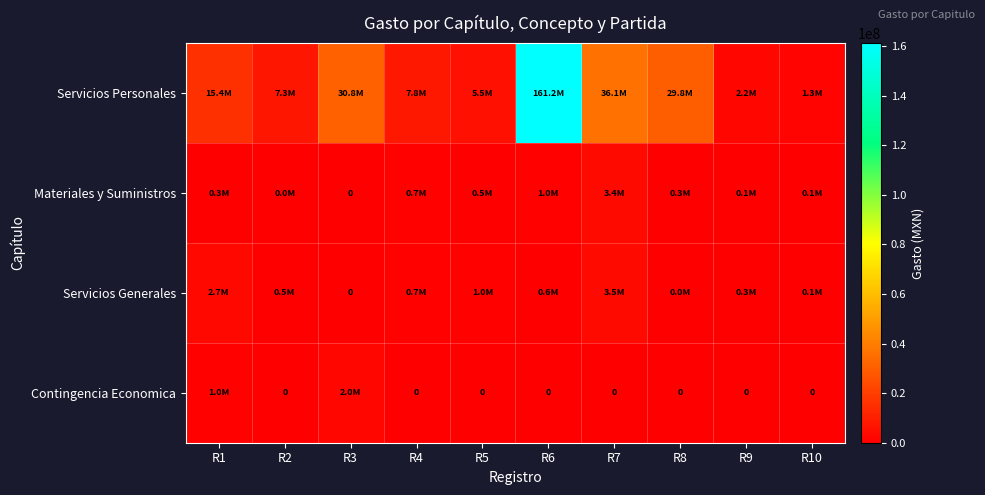

True or false: Materiales y Suministros has a value of 334200.0 at R1.

True